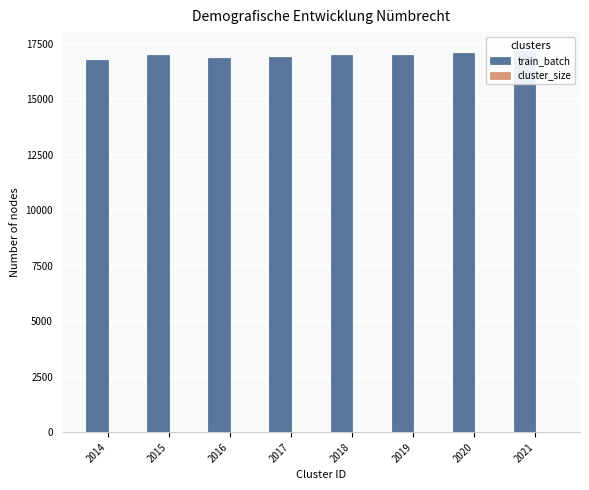

What are all the series names shown in the legend?

train_batch, cluster_size